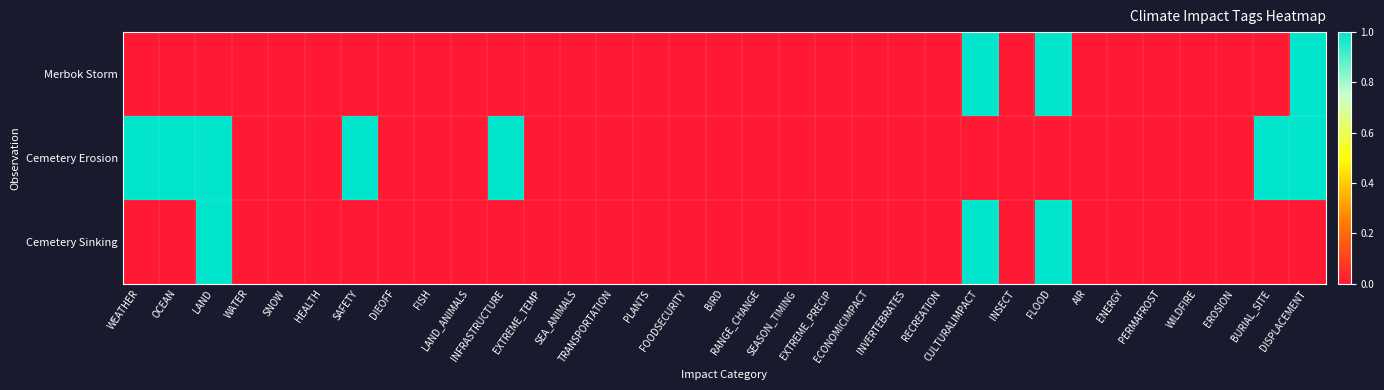

Reading right to left, transcribe all the data shown in this chart.

Merbok Storm: DISPLACEMENT=1	BURIAL_SITE=0	EROSION=0	WILDFIRE=0	PERMAFROST=0	ENERGY=0	AIR=0	FLOOD=1	INSECT=0	CULTURALIMPACT=1	RECREATION=0	INVERTEBRATES=0	ECONOMICIMPACT=0	EXTREME_PRECIP=0	SEASON_TIMING=0	RANGE_CHANGE=0	BIRD=0	FOODSECURITY=0	PLANTS=0	TRANSPORTATION=0	SEA_ANIMALS=0	EXTREME_TEMP=0	INFRASTRUCTURE=0	LAND_ANIMALS=0	FISH=0	DIEOFF=0	SAFETY=0	HEALTH=0	SNOW=0	WATER=0	LAND=0	OCEAN=0	WEATHER=0
Cemetery Erosion: DISPLACEMENT=1	BURIAL_SITE=1	EROSION=0	WILDFIRE=0	PERMAFROST=0	ENERGY=0	AIR=0	FLOOD=0	INSECT=0	CULTURALIMPACT=0	RECREATION=0	INVERTEBRATES=0	ECONOMICIMPACT=0	EXTREME_PRECIP=0	SEASON_TIMING=0	RANGE_CHANGE=0	BIRD=0	FOODSECURITY=0	PLANTS=0	TRANSPORTATION=0	SEA_ANIMALS=0	EXTREME_TEMP=0	INFRASTRUCTURE=1	LAND_ANIMALS=0	FISH=0	DIEOFF=0	SAFETY=1	HEALTH=0	SNOW=0	WATER=0	LAND=1	OCEAN=1	WEATHER=1
Cemetery Sinking: DISPLACEMENT=0	BURIAL_SITE=0	EROSION=0	WILDFIRE=0	PERMAFROST=0	ENERGY=0	AIR=0	FLOOD=1	INSECT=0	CULTURALIMPACT=1	RECREATION=0	INVERTEBRATES=0	ECONOMICIMPACT=0	EXTREME_PRECIP=0	SEASON_TIMING=0	RANGE_CHANGE=0	BIRD=0	FOODSECURITY=0	PLANTS=0	TRANSPORTATION=0	SEA_ANIMALS=0	EXTREME_TEMP=0	INFRASTRUCTURE=0	LAND_ANIMALS=0	FISH=0	DIEOFF=0	SAFETY=0	HEALTH=0	SNOW=0	WATER=0	LAND=1	OCEAN=0	WEATHER=0